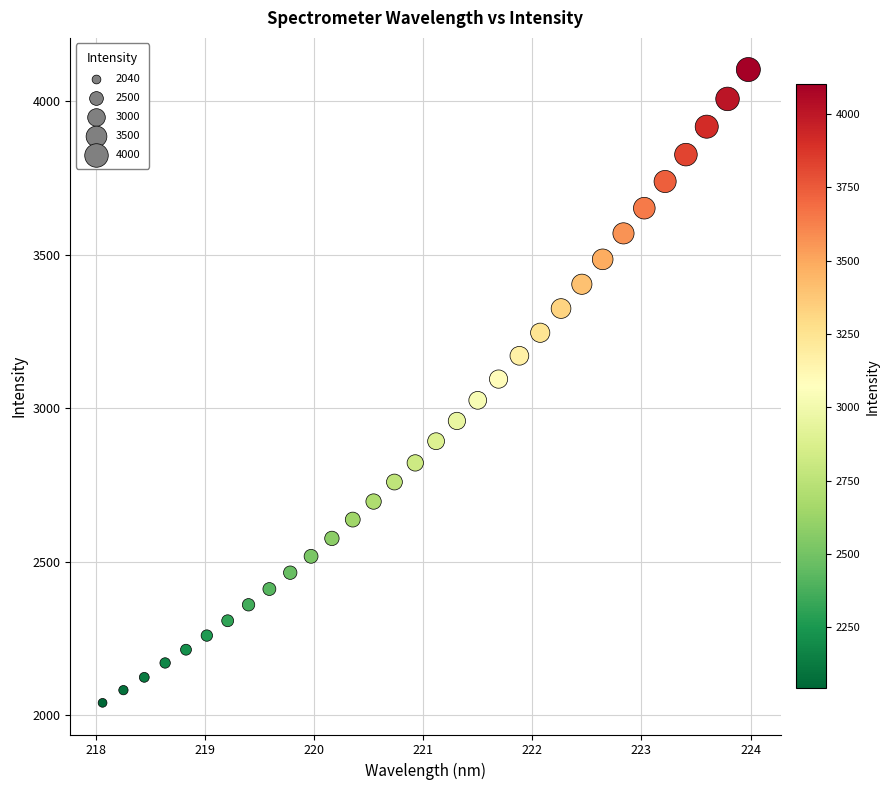

What is the range of Y values (max minus min)?

2062.4